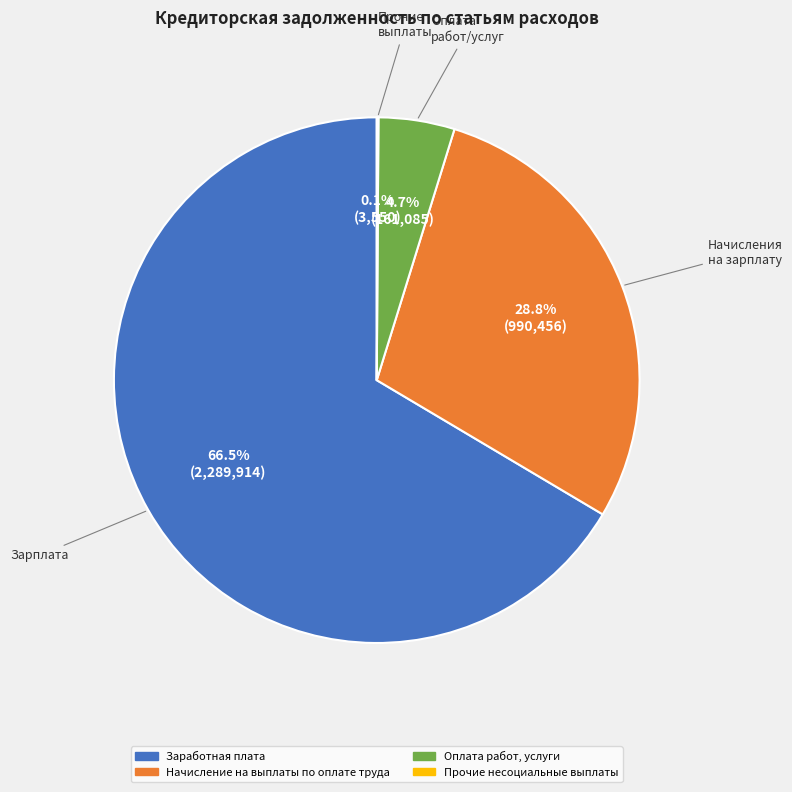

Which slice is the largest?

Заработная плата